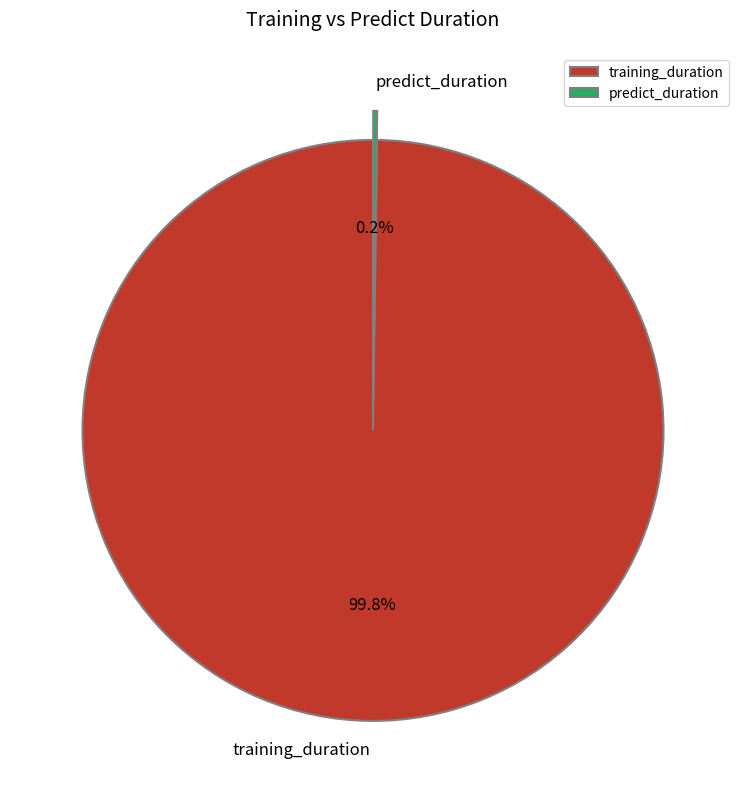

Is training_duration the majority of the pie?

Yes